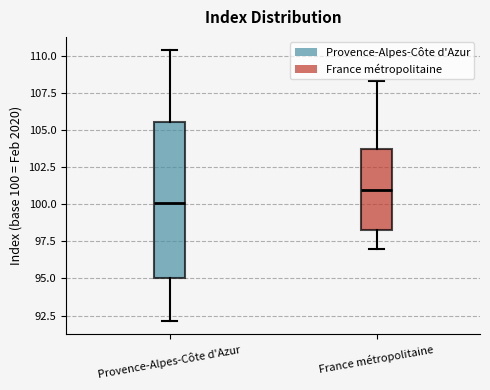

Comparing the boxes themselves (not the whiskers), which one is the tallest?

Provence-Alpes-Côte d'Azur